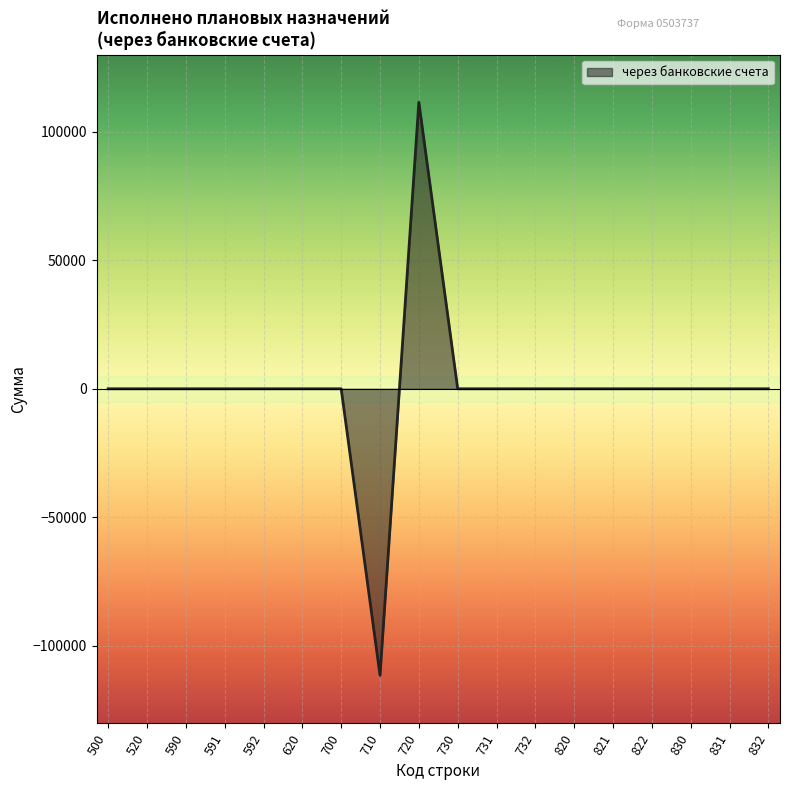

The value at 822 is 0. True or false?

True